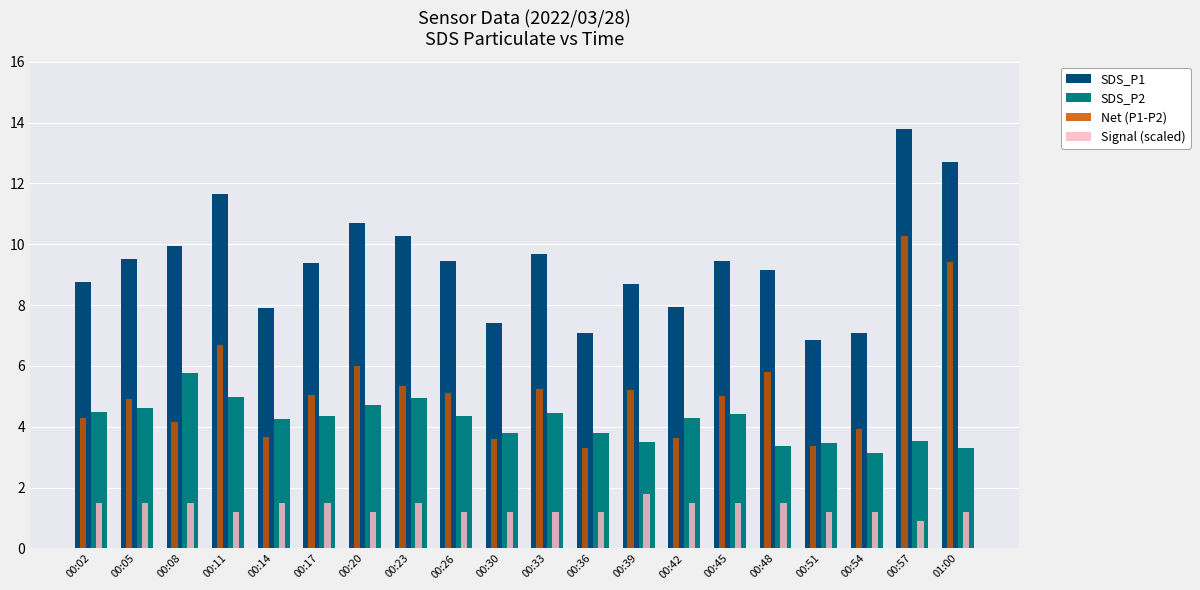

What is the difference between the highest and lowest values at 00:33?

8.5